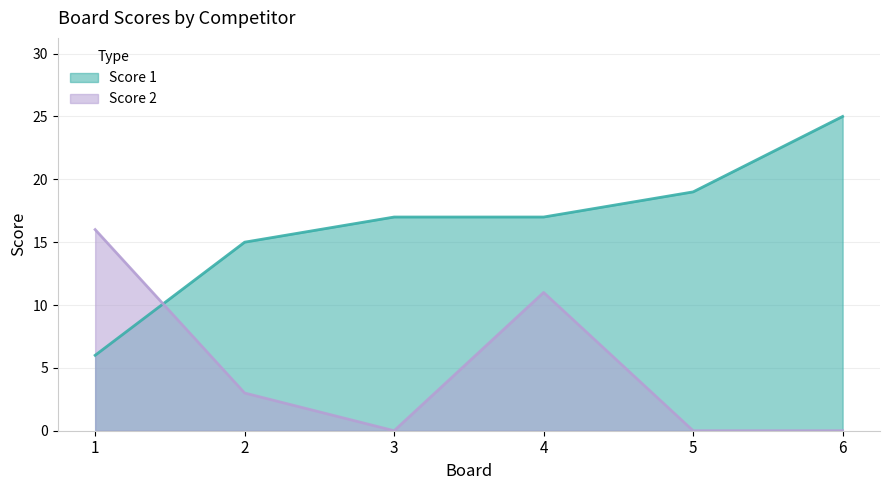

Does the chart display data point markers on the line(s)?

No